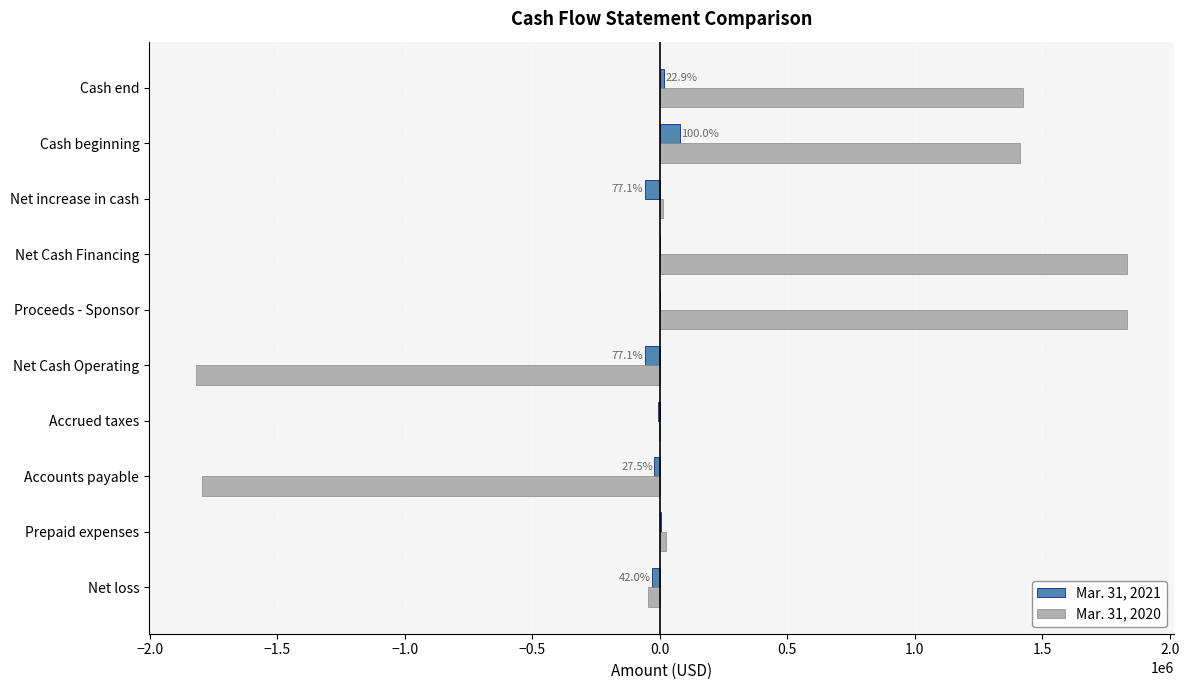

The Mar. 31, 2020 series shows 2594489 at Net Cash Financing. True or false?

False